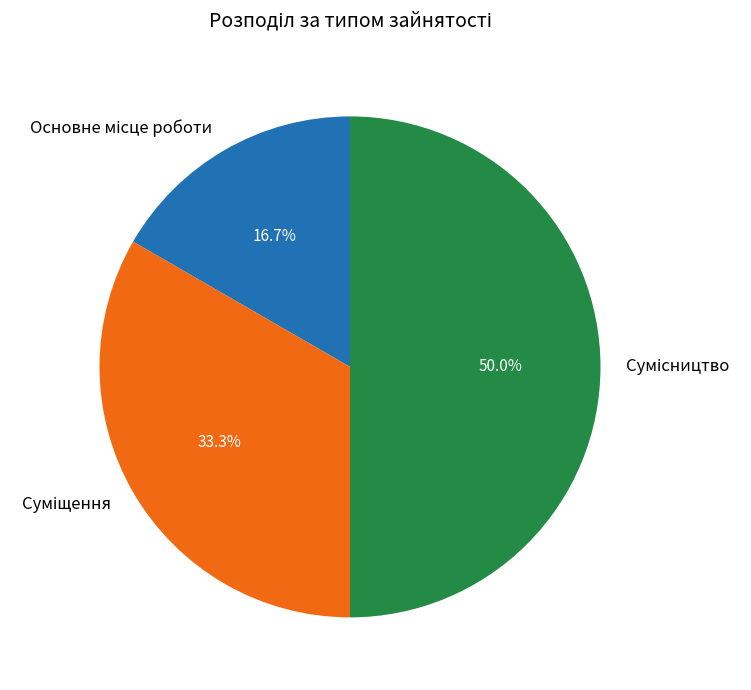

Count the number of slices in the pie.

3